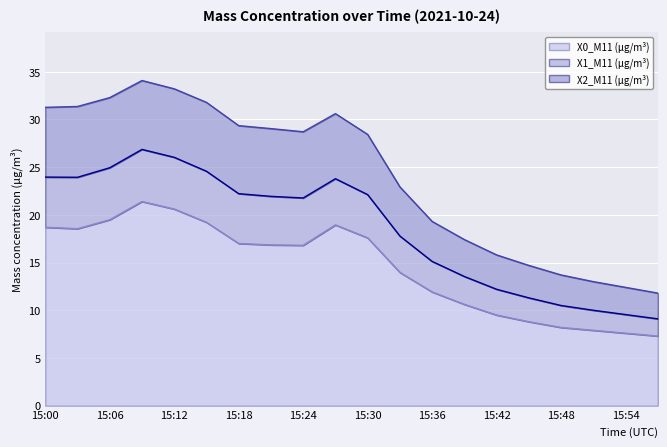

At which label does X1_M11 (μg/m³) reach its peak?

15:09